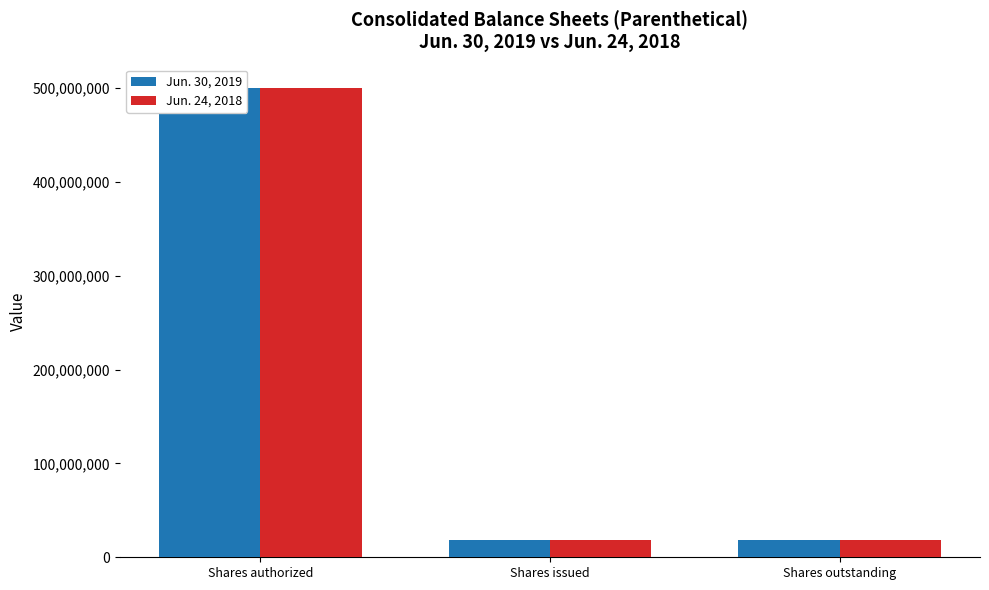

At Shares issued, list the series in order from smallest to largest.

Jun. 24, 2018, Jun. 30, 2019